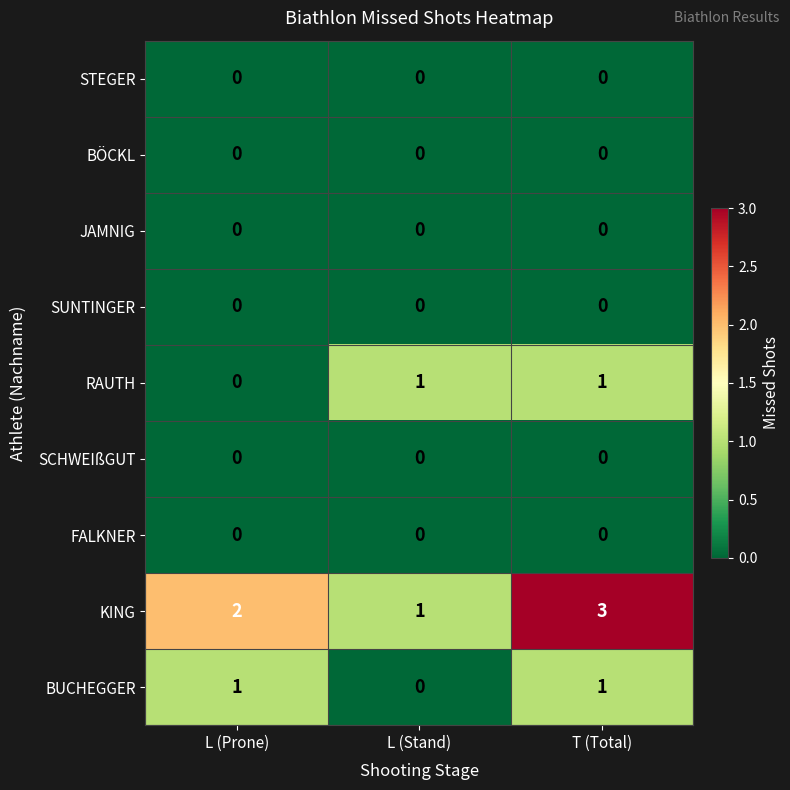

Which series changed the most between L (Stand) and T (Total)?

KING